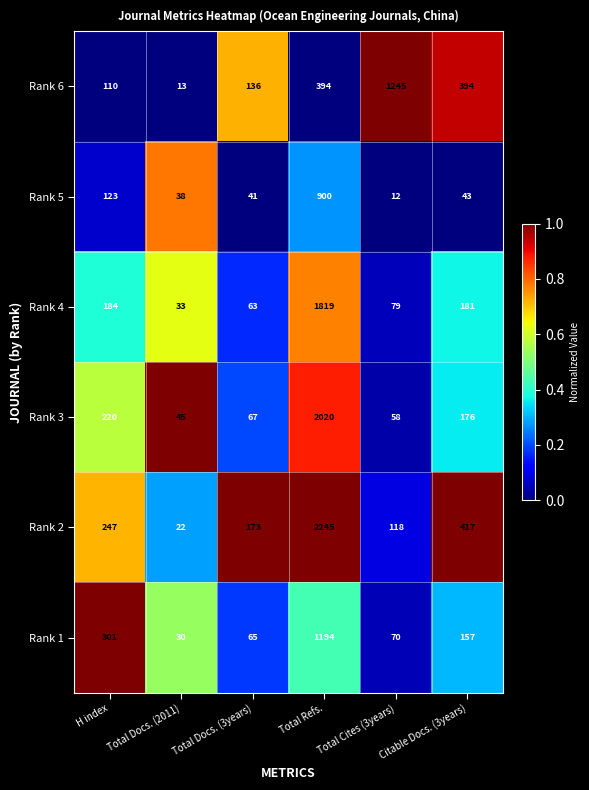

Where is Rank 5 nearest to the value 456?

H index